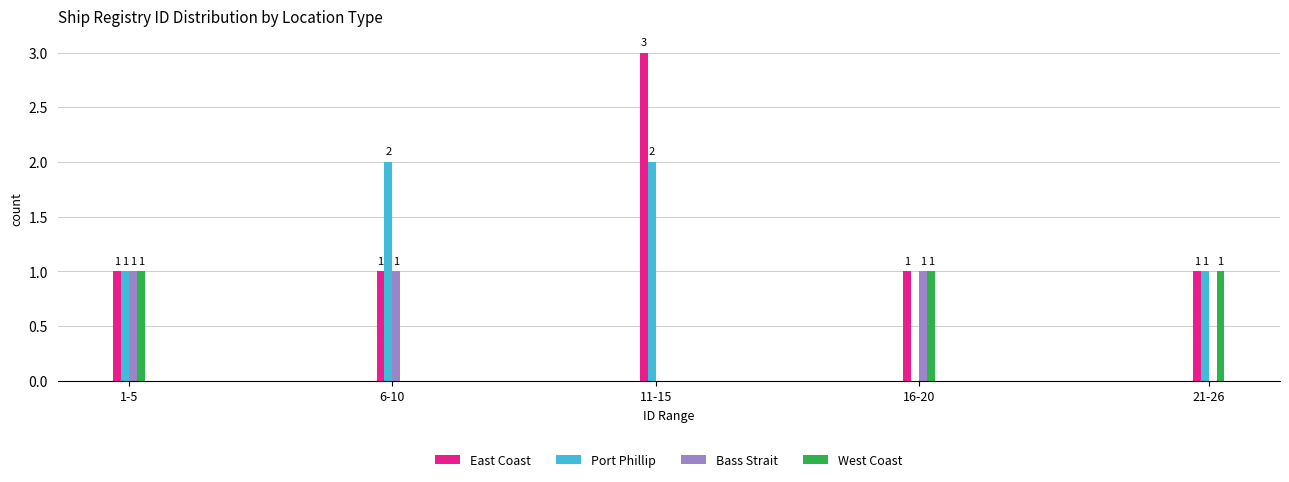

Reading left to right, what are all the values shown in this chart?

East Coast: 1-5=1	6-10=1	11-15=3	16-20=1	21-26=1
Port Phillip: 1-5=1	6-10=2	11-15=2	16-20=0	21-26=1
Bass Strait: 1-5=1	6-10=1	11-15=0	16-20=1	21-26=0
West Coast: 1-5=1	6-10=0	11-15=0	16-20=1	21-26=1